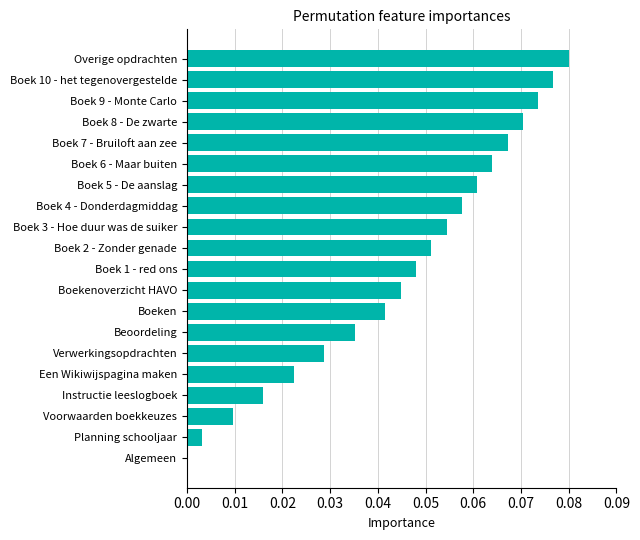

Between Boek 1 - red ons and Boek 5 - De aanslag, which is larger?

Boek 5 - De aanslag